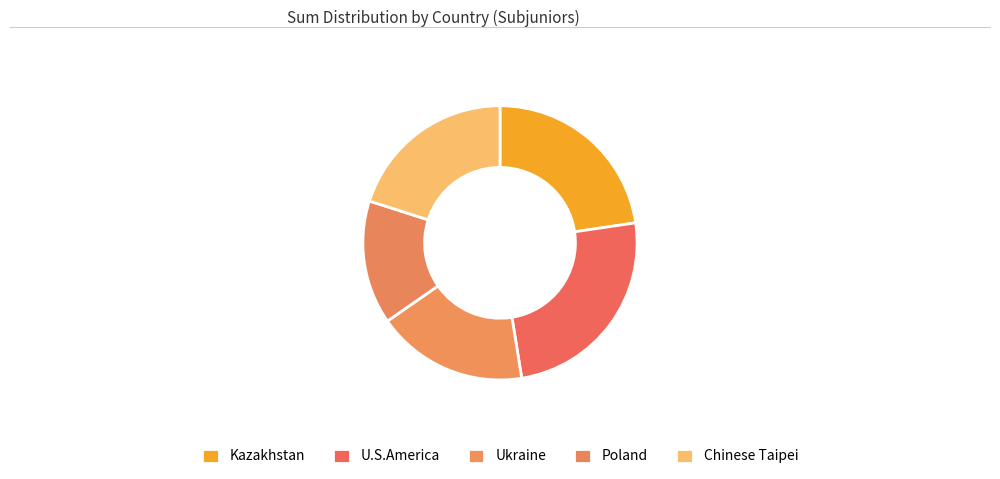

Is it true that Chinese Taipei is 22% of the pie?

True